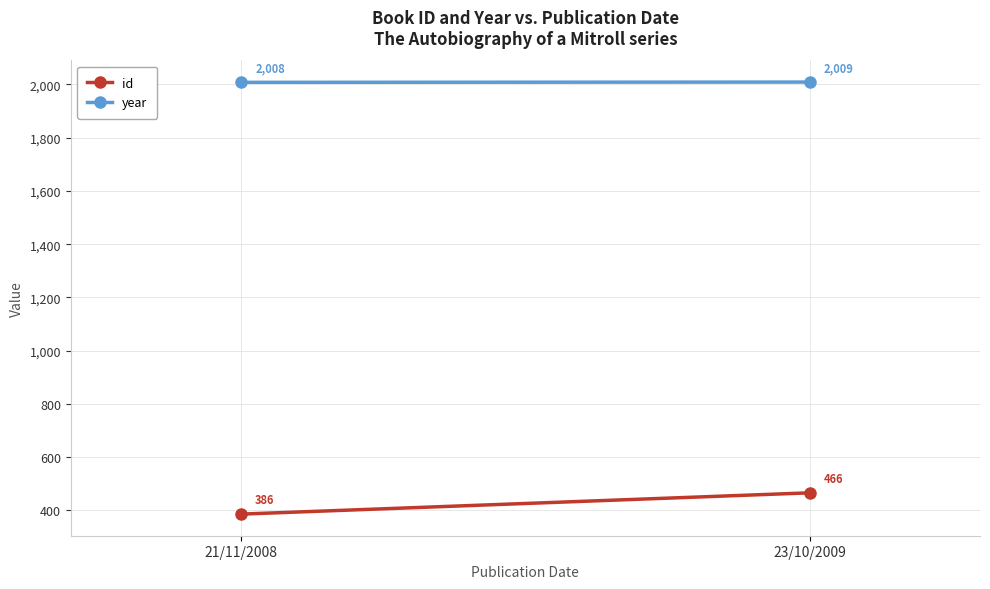

Which label corresponds to the largest value in the chart?

23/10/2009